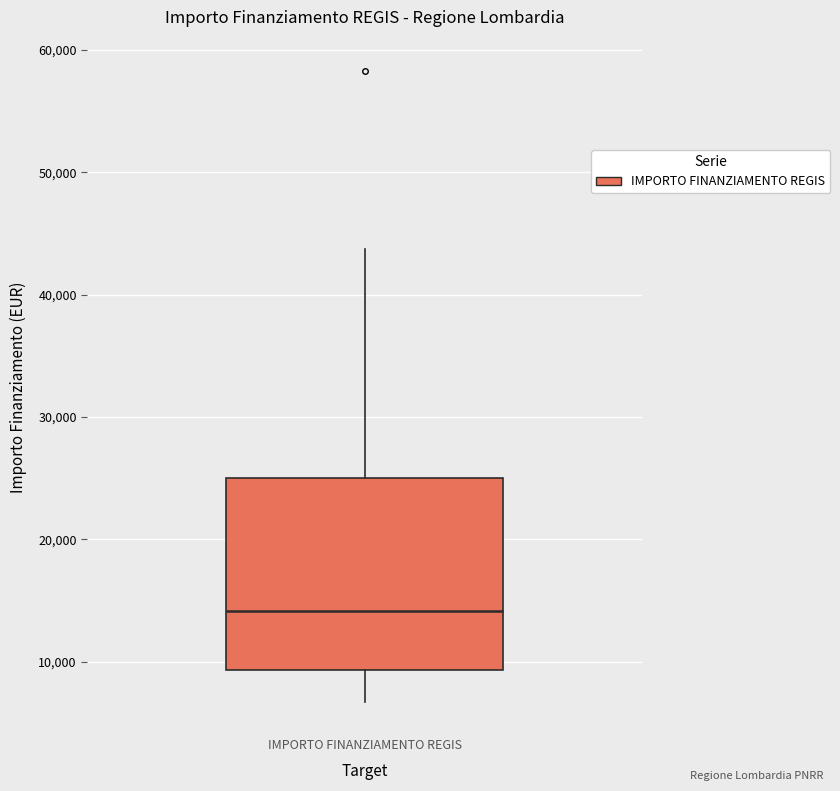

Where is the lower edge of the box for IMPORTO FINANZIAMENTO REGIS on the y-axis? The values are not printed on the chart, so give them approximately, as read against the axis.

9000